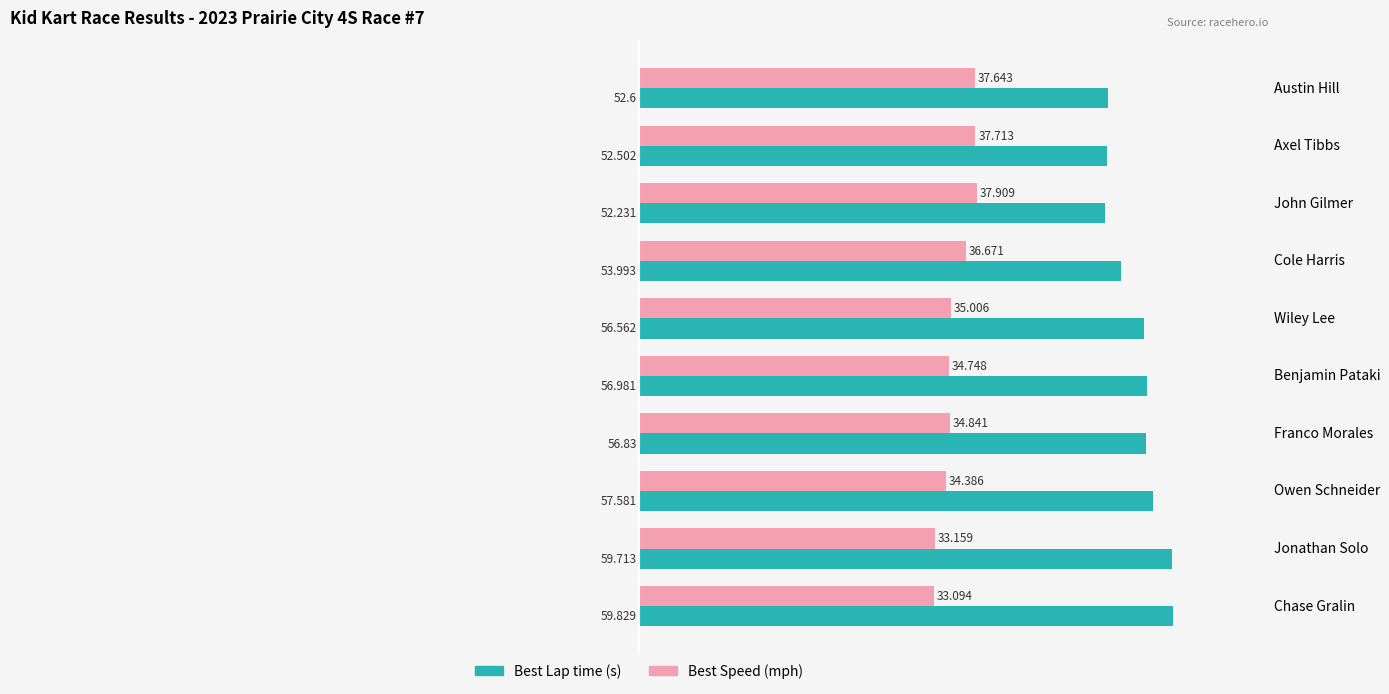

Which label corresponds to the largest value in the chart?

Chase Gralin